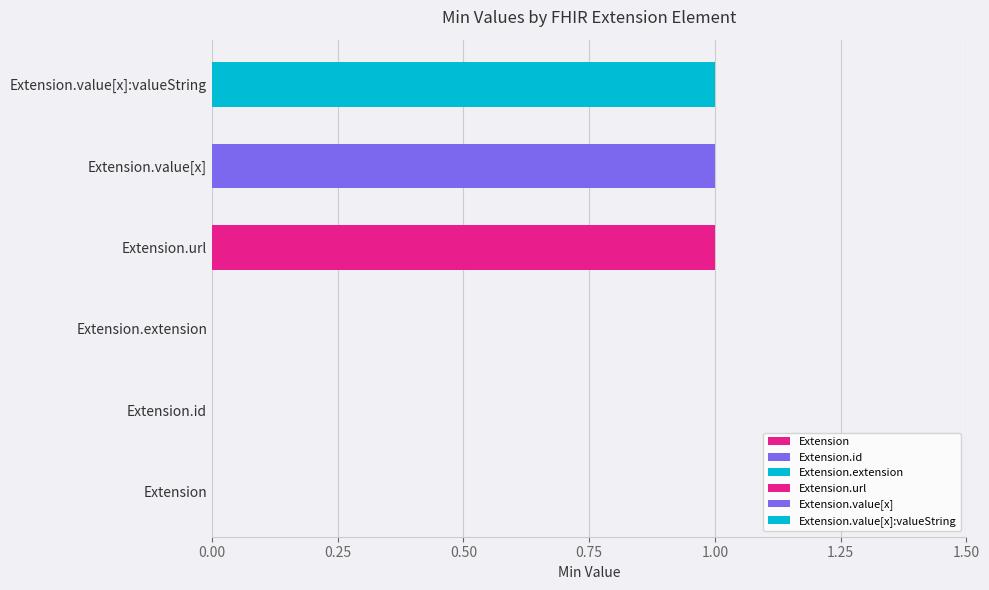

How many data points are less than 1?

3